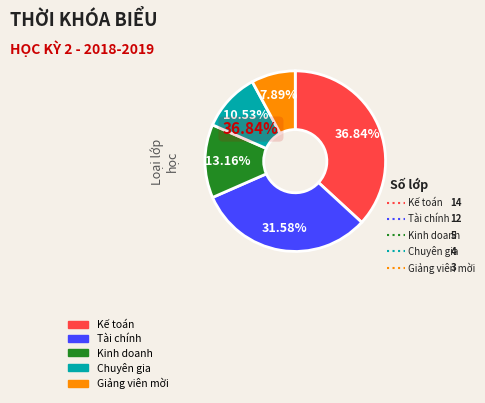

Which slice is the smallest?

Giảng viên mời